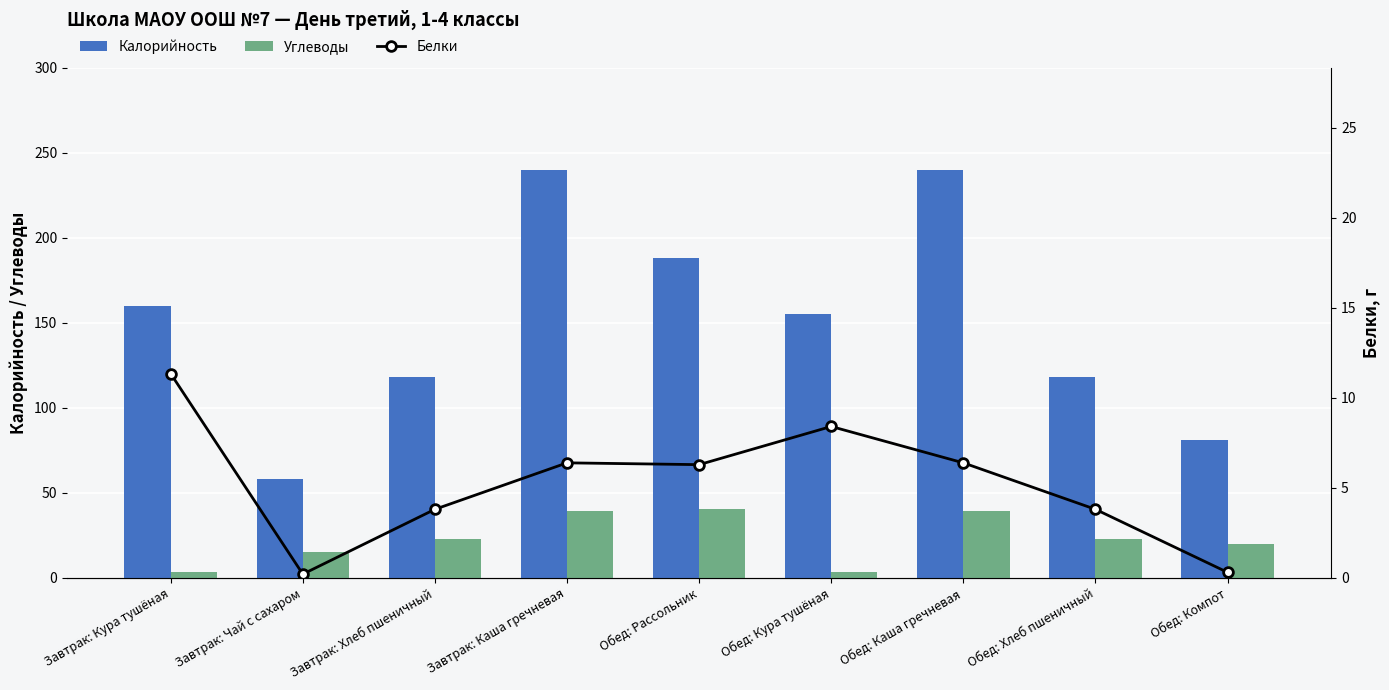

Which has a higher value, Обед: Хлеб пшеничный or Завтрак: Кура тушёная?

Завтрак: Кура тушёная